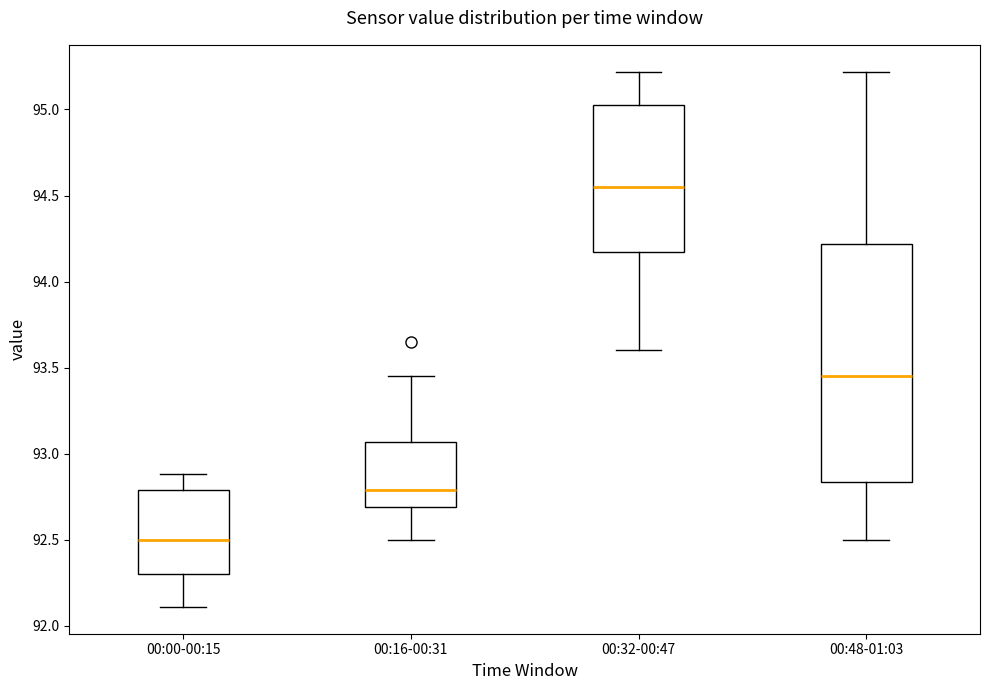

Reading left to right, read every box against the y-axis: the position of its median line, the range the box covers, and the ends of its whiskers. The values are not printed on the chart, so give them approximately, as read against the axis.

00:00-00:15: median 92.50, box 92.30 to 92.80, whiskers 92.10 to 92.90
00:16-00:31: median 92.80, box 92.70 to 93.05, whiskers 92.50 to 93.45
00:32-00:47: median 94.55, box 94.15 to 95.05, whiskers 93.60 to 95.20
00:48-01:03: median 93.45, box 92.85 to 94.20, whiskers 92.50 to 95.20